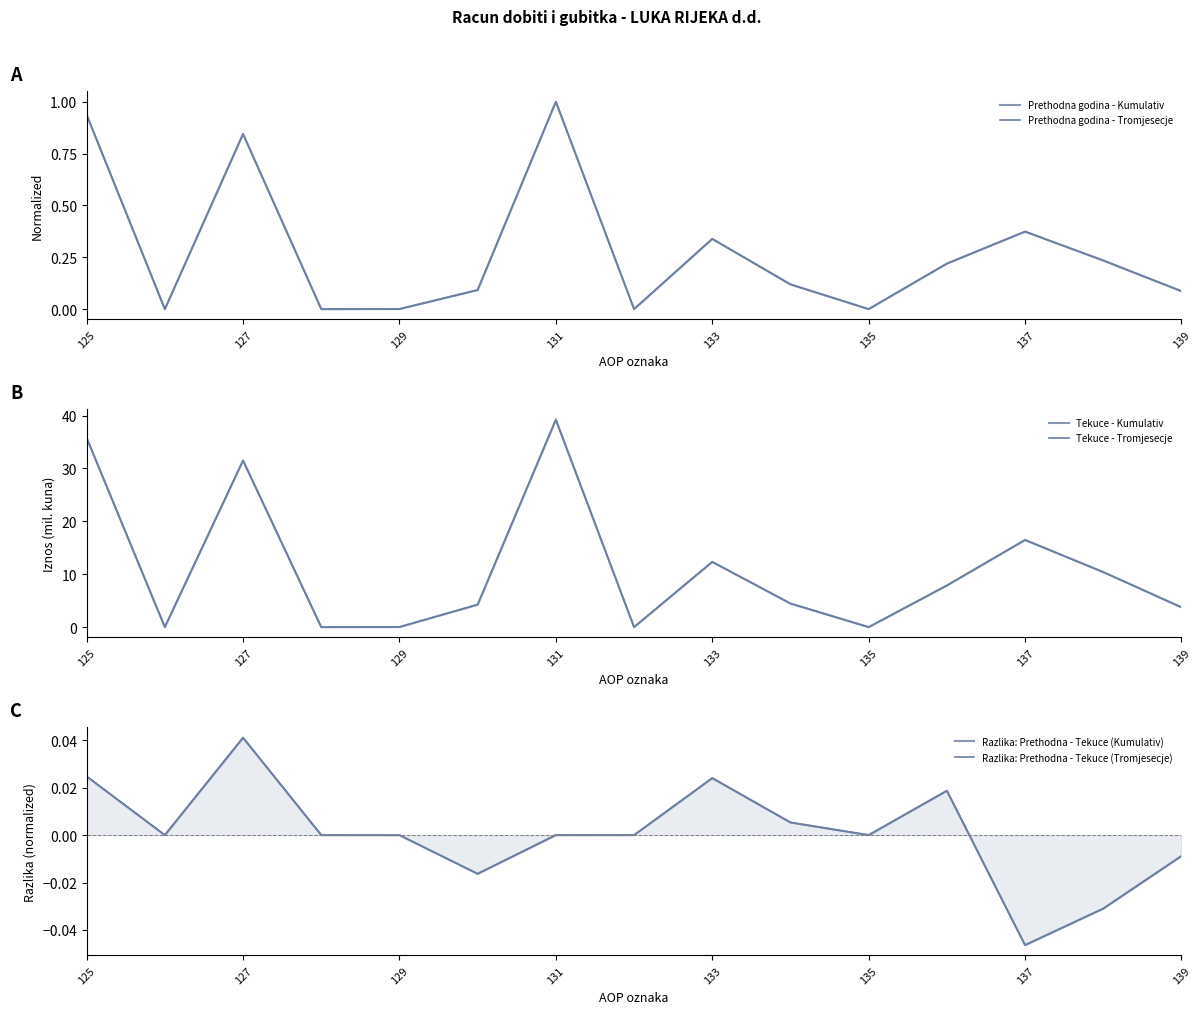

Rank the series at 135 from lowest to highest value.

Prethodna godina - Kumulativ, Prethodna godina - Tromjesecje, Tekuce - Kumulativ, Tekuce - Tromjesecje, Razlika: Prethodna - Tekuce (Kumulativ), Razlika: Prethodna - Tekuce (Tromjesecje)